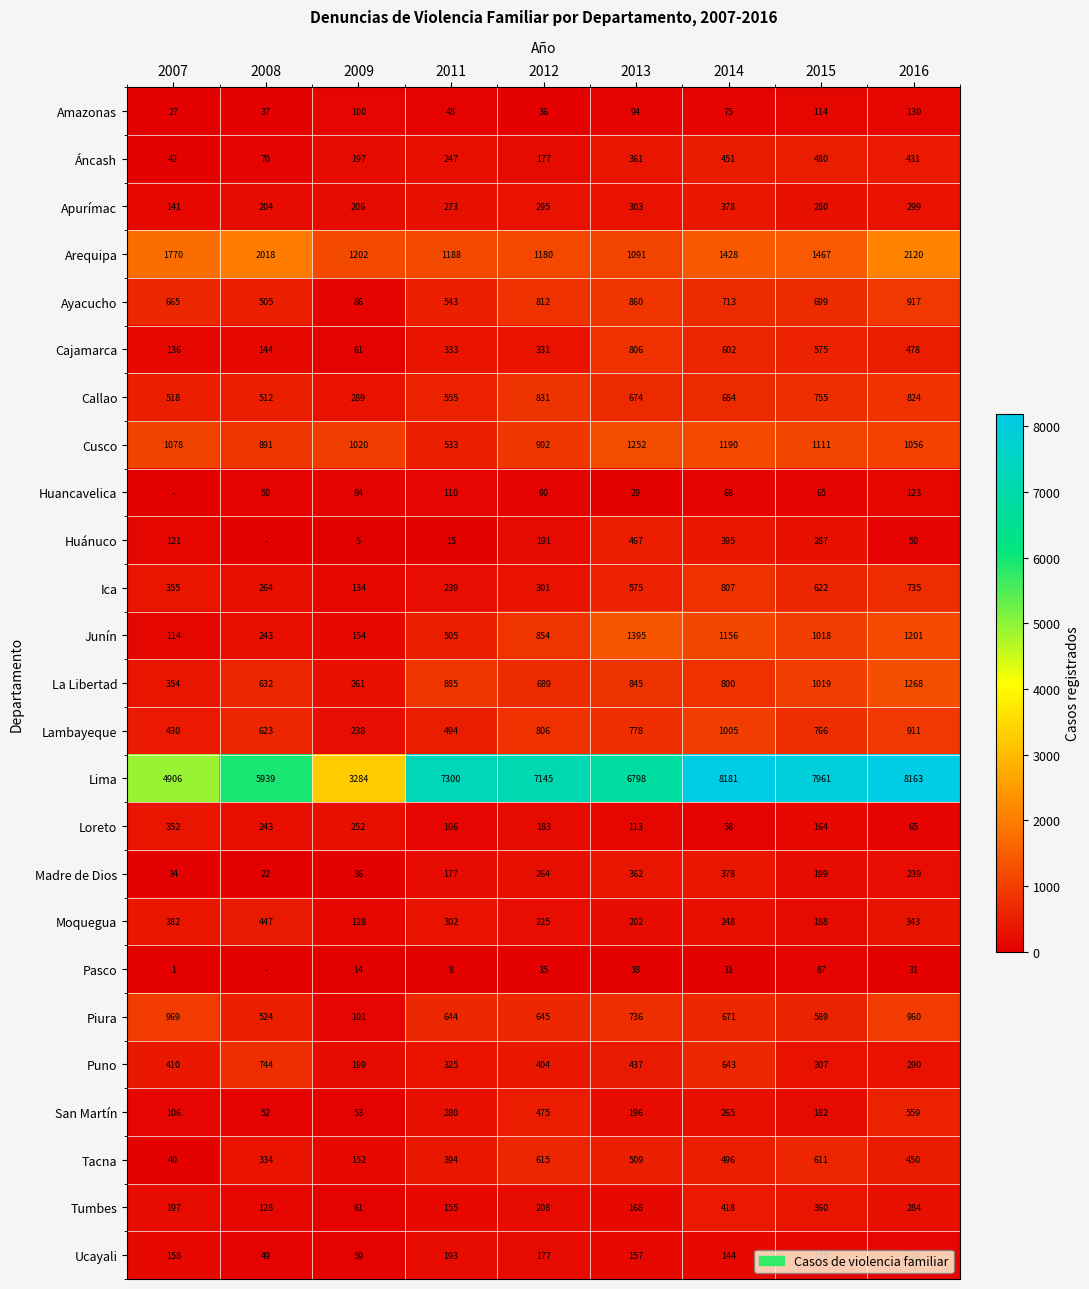

At 2011, list the series in order from smallest to largest.

Pasco, Huánuco, Amazonas, Loreto, Huancavelica, Tumbes, Madre de Dios, Ucayali, Ica, Áncash, Apurímac, San Martín, Moquegua, Puno, Cajamarca, Tacna, Lambayeque, Junín, Cusco, Ayacucho, Callao, Piura, La Libertad, Arequipa, Lima